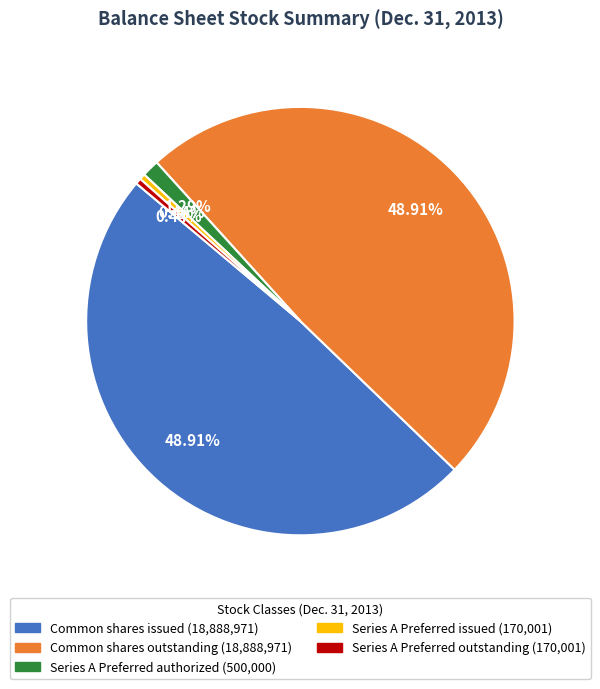

Is there any slice that represents more than half of the pie?

No